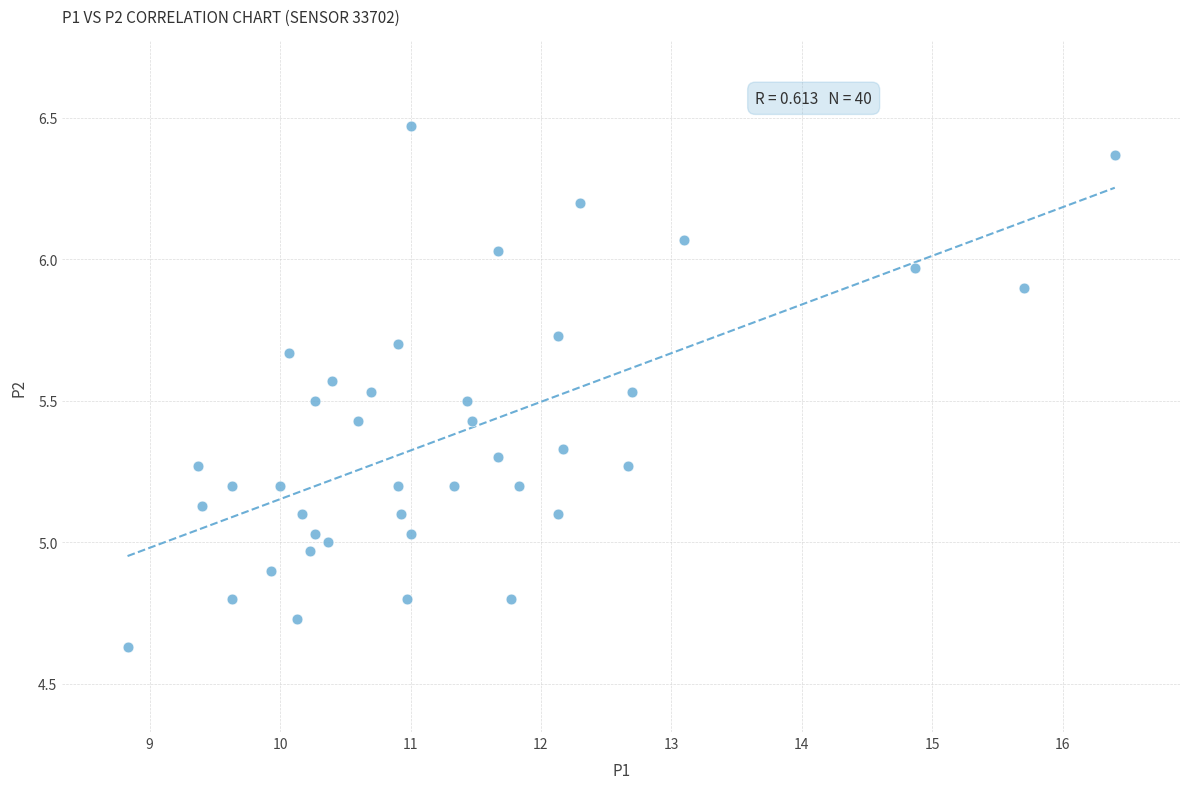

What is the range of Y values (max minus min)?

1.8